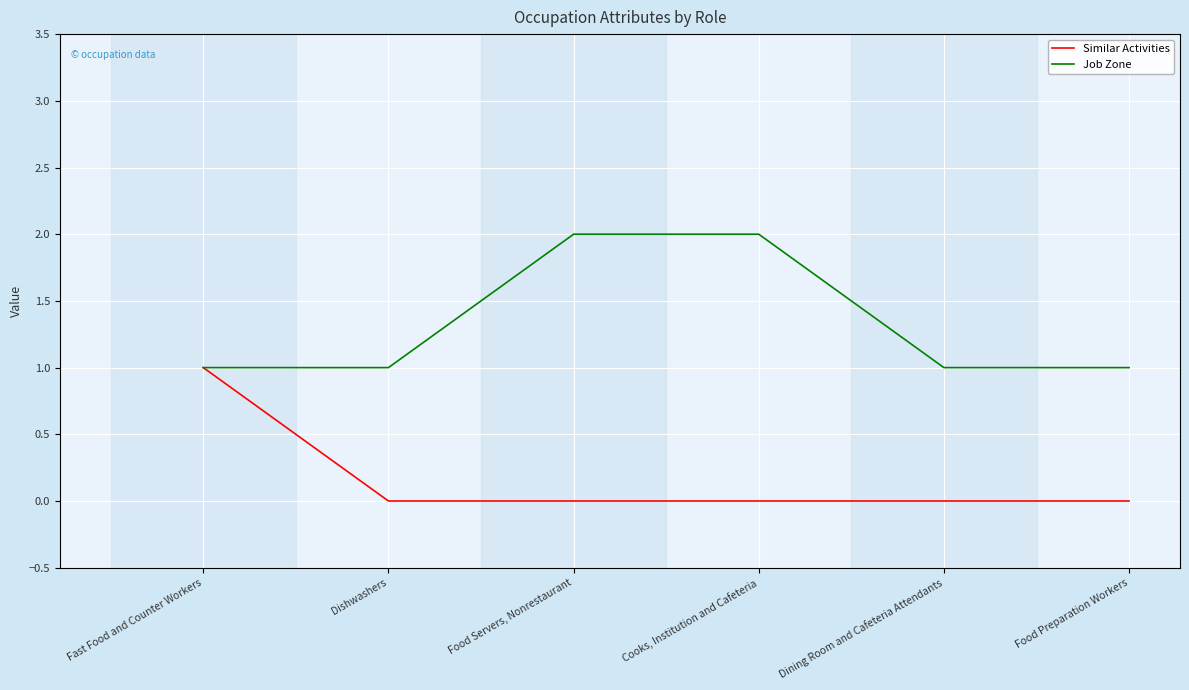

Rank the series by their average value, from lowest to highest.

Similar Activities, Job Zone